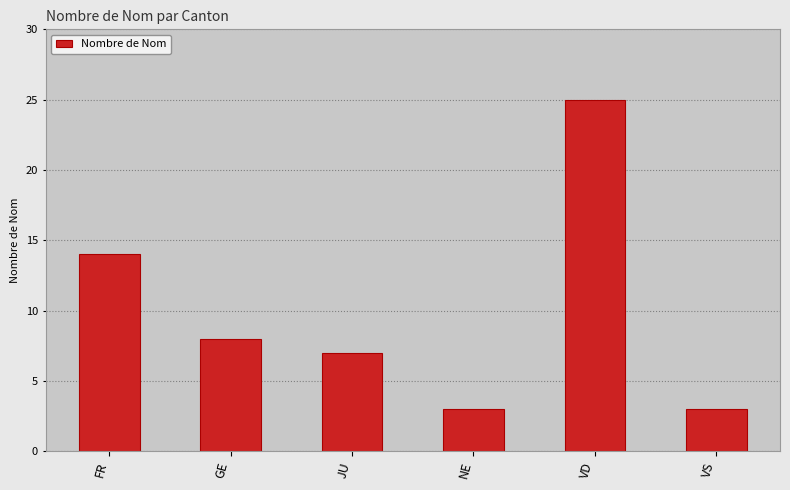

Approximately how many times larger is the value at NE compared to VS?

1.0